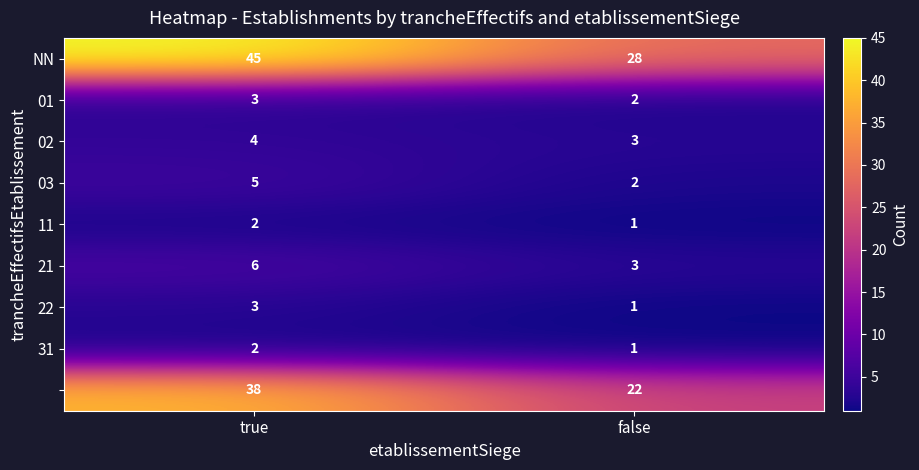

What is the greatest value displayed?

45